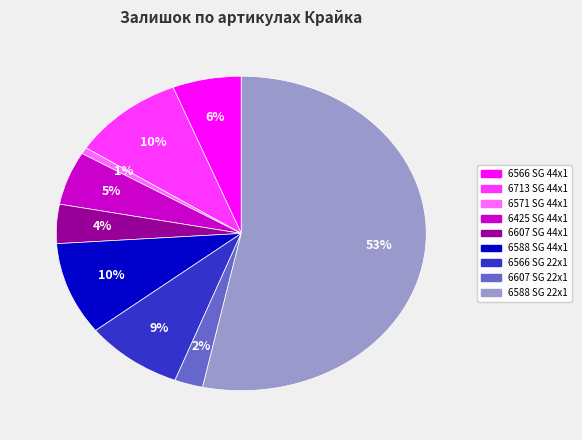

Between 6713 SG 44x1 and 6566 SG 22x1, which is larger?

6713 SG 44x1